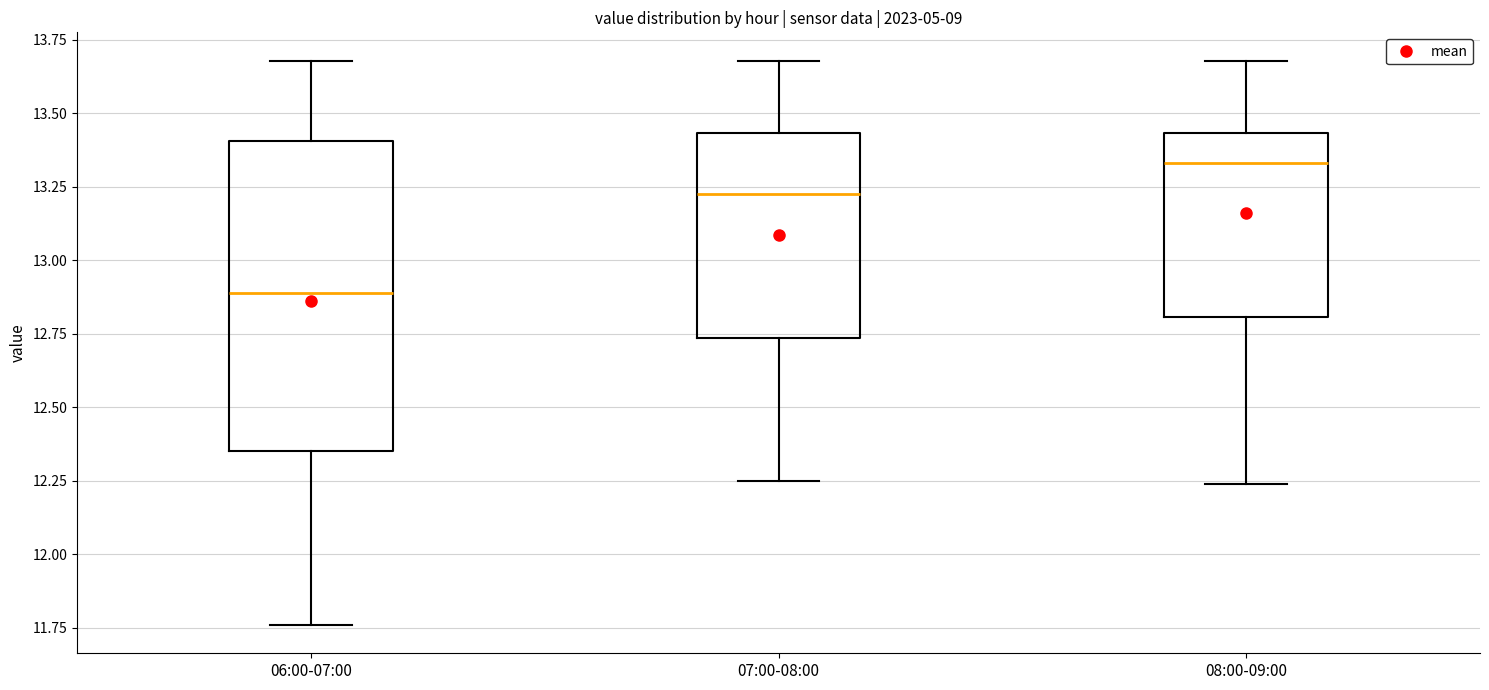

Where does the lower whisker of the box for 06:00-07:00 end on the y-axis? The values are not printed on the chart, so give them approximately, as read against the axis.

11.75